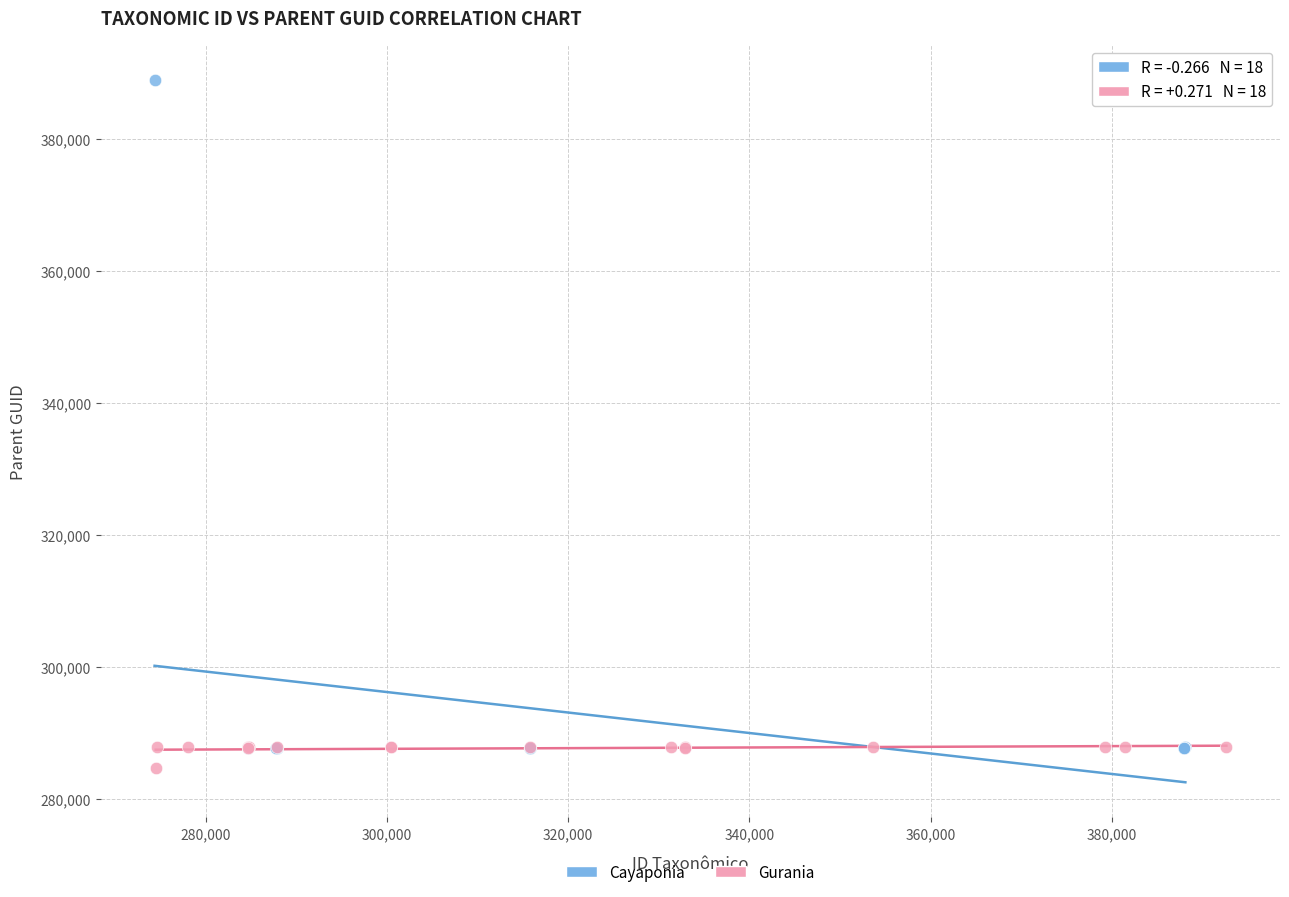

Which series has the widest spread of Y values?

Cayaponia